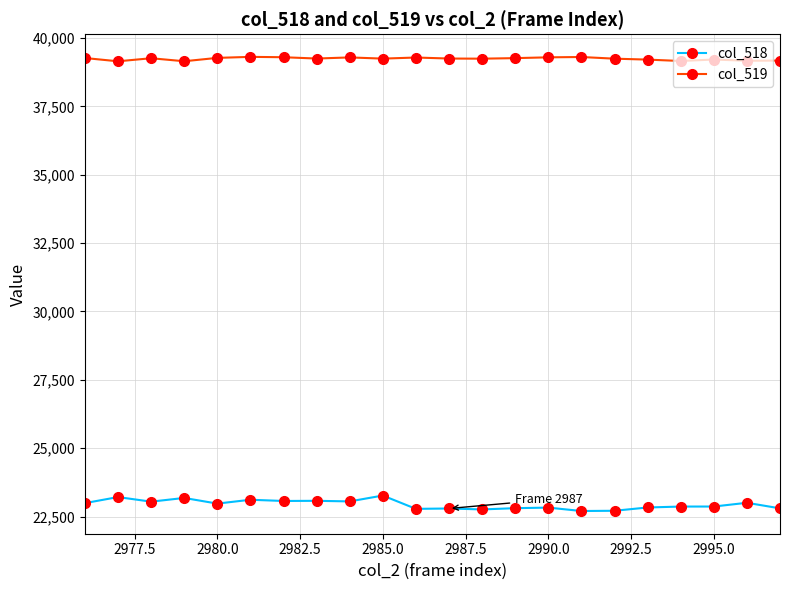

True or false: col_519 and col_518 intersect in this chart.

False